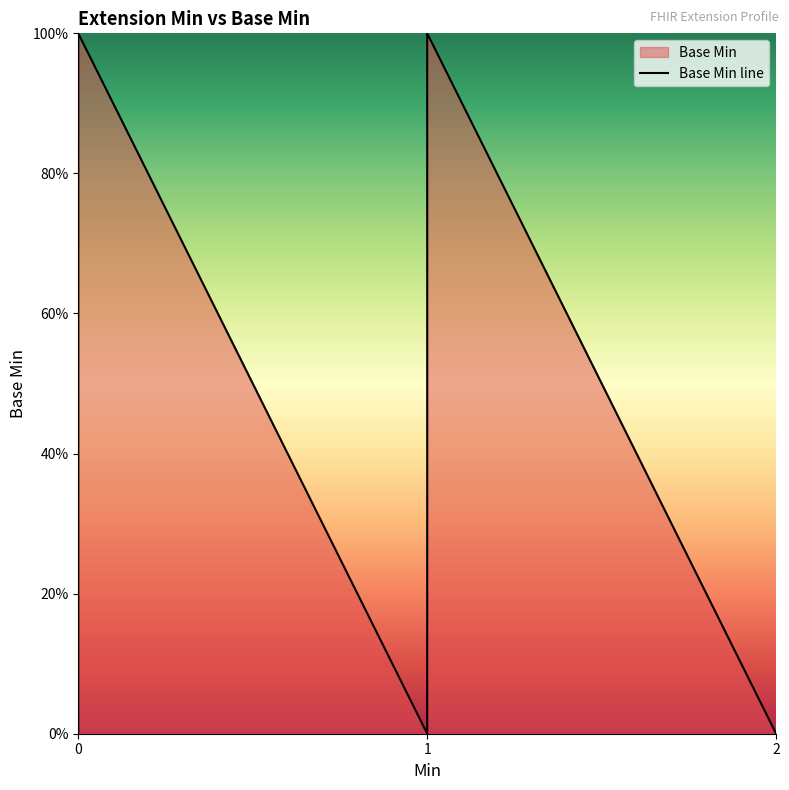

True or false: there are more than 0 points higher than both neighbors.

True